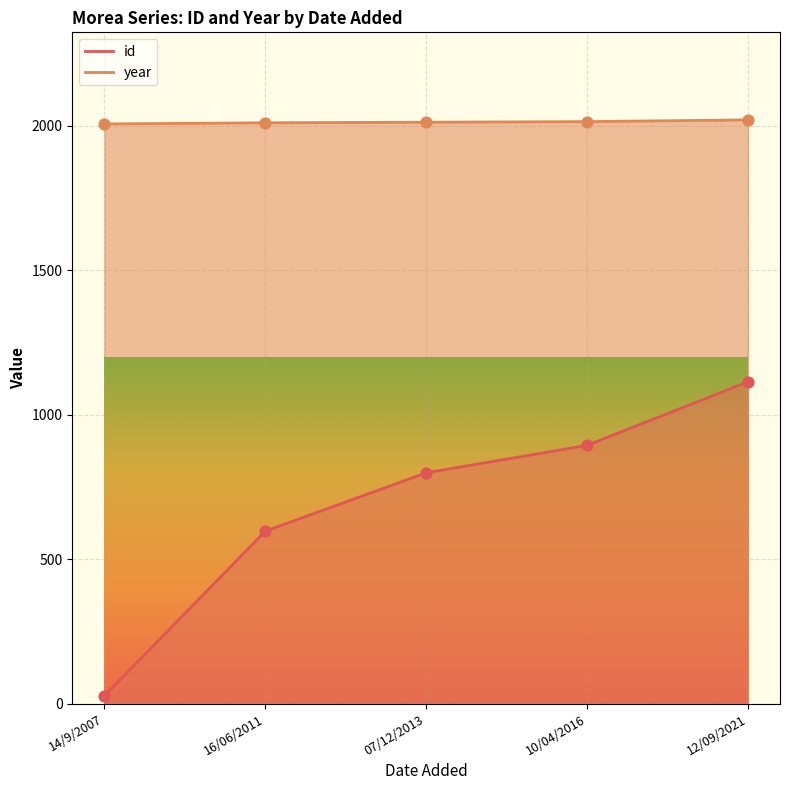

What is the total value across all series at 07/12/2013?

2812